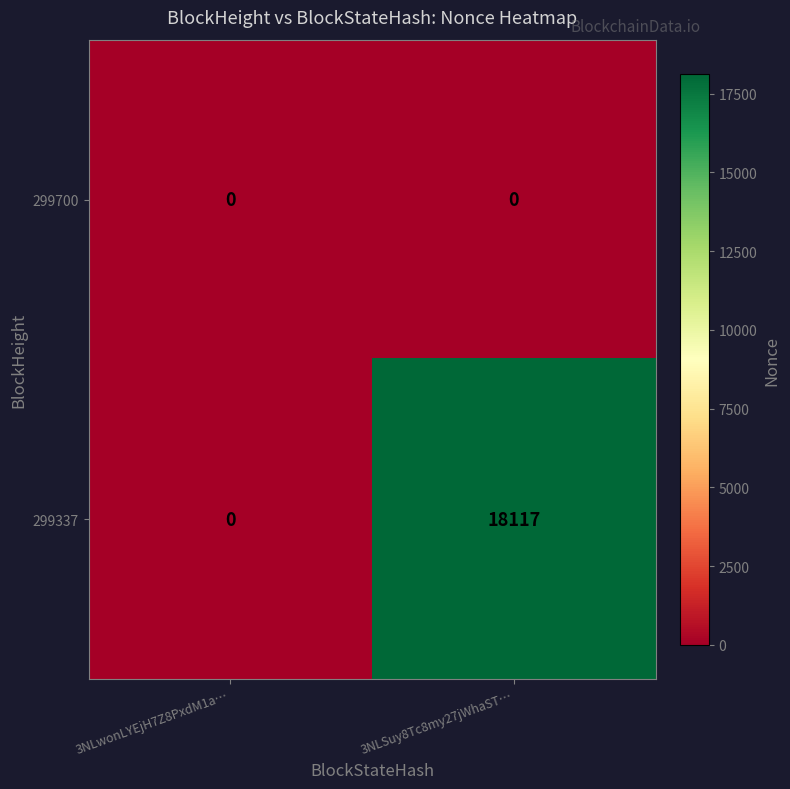

What is the spread (max minus min) of values at 3NLSuy8Tc8my27jWhaST…?

18117